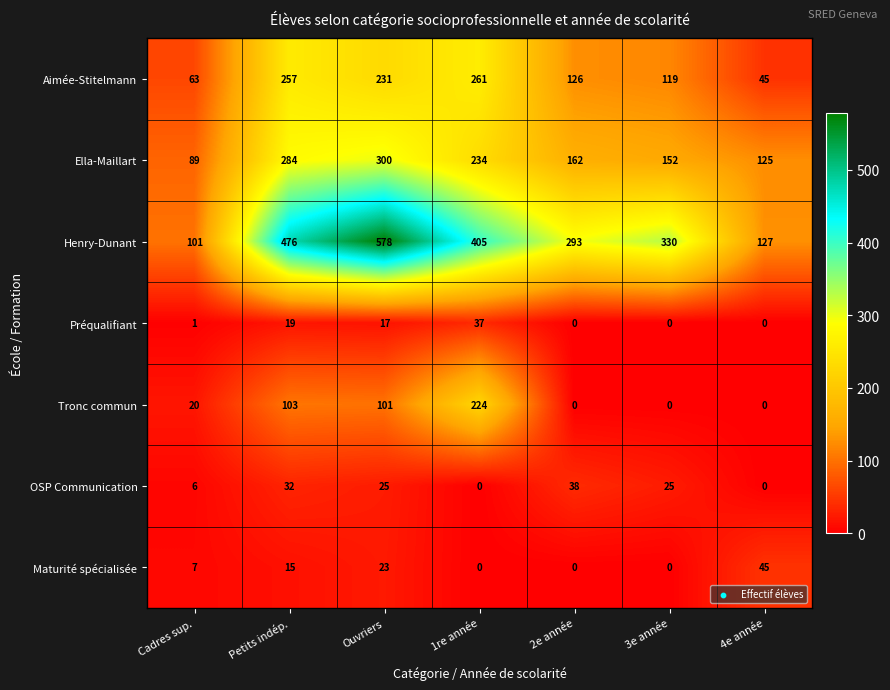

Which series changed the most between 1re année and 3e année?

Tronc commun